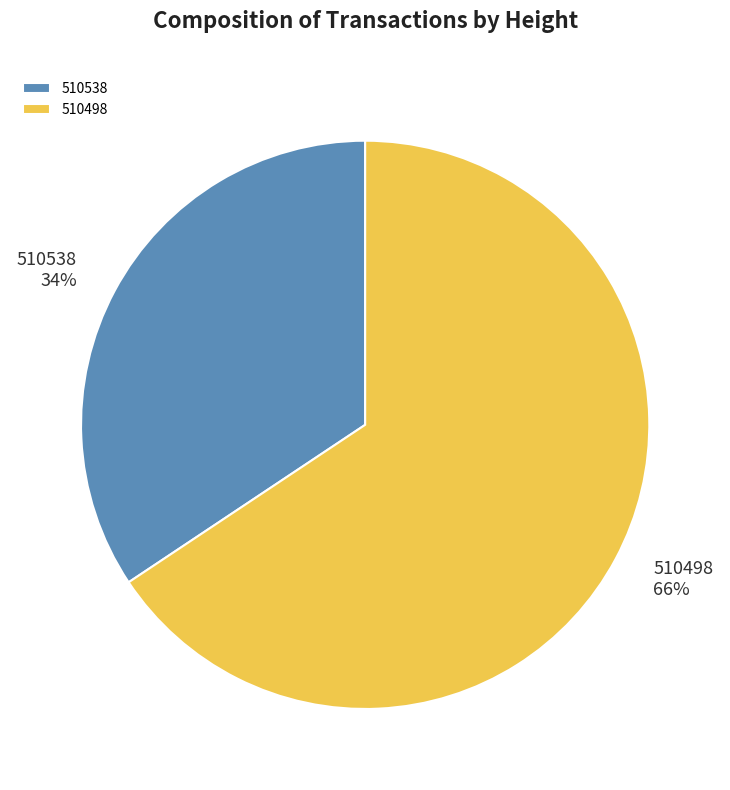

Is it true that 510498 is 66% of the pie?

True